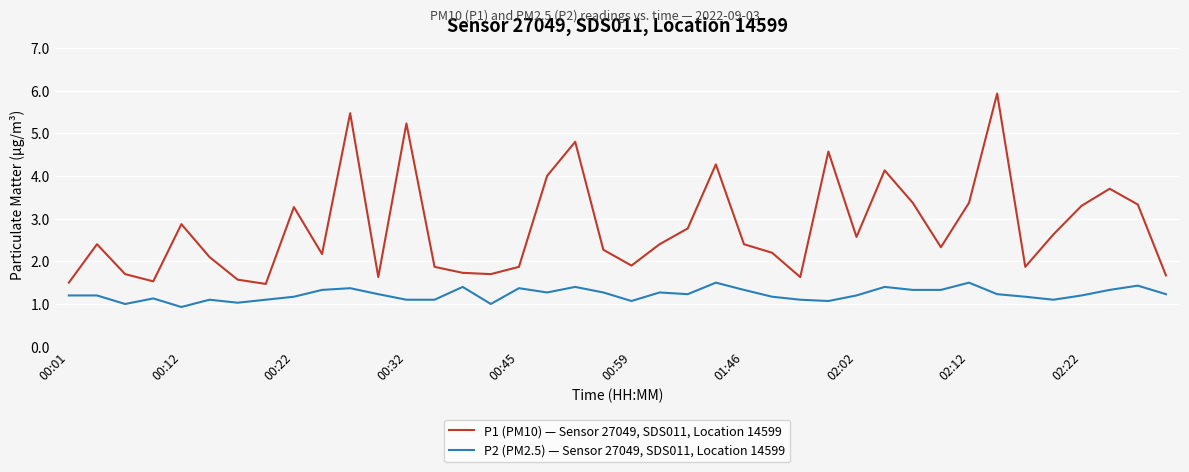

True or false: P2 (PM2.5) — Sensor 27049, SDS011, Location 14599 has more than 2 interior local peaks.

True